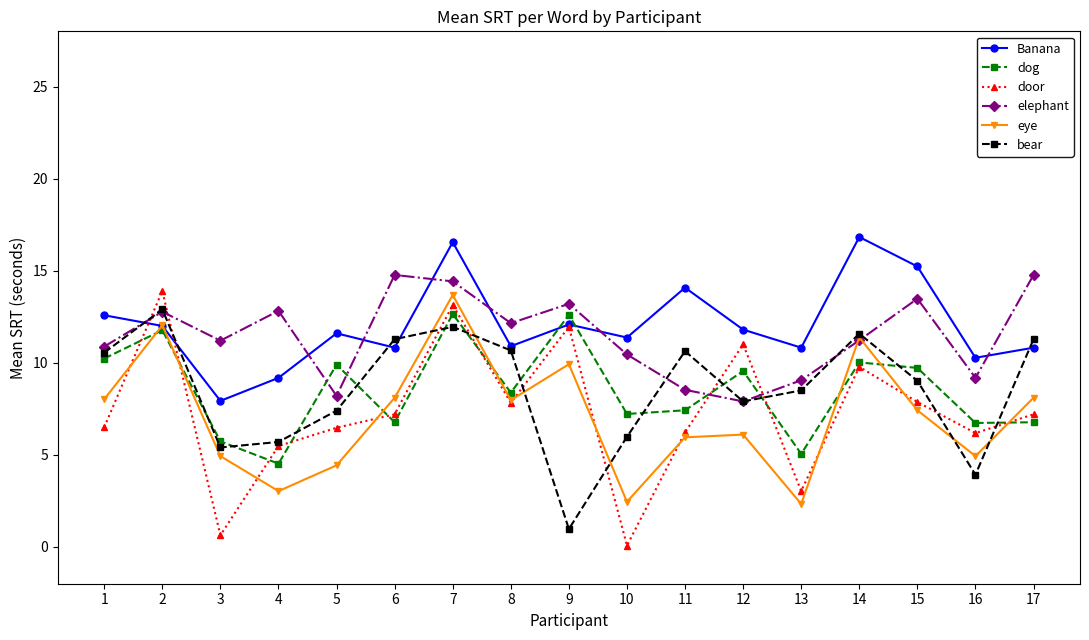

Is this an area chart (filled region under the line)?

No